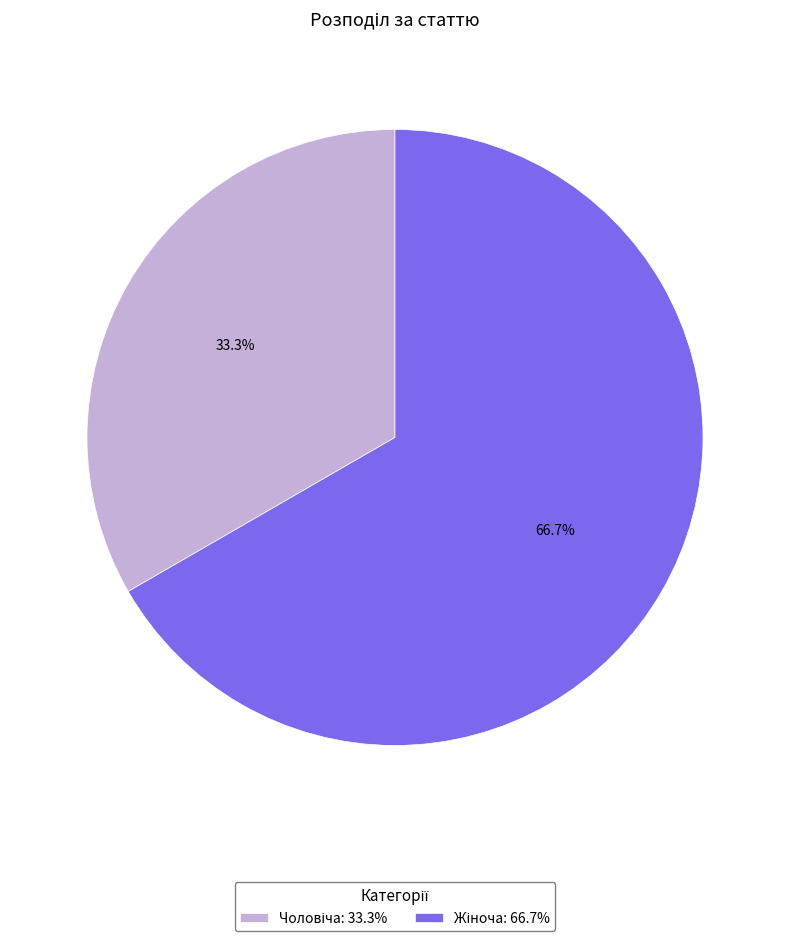

Is there a majority slice in this chart?

Yes